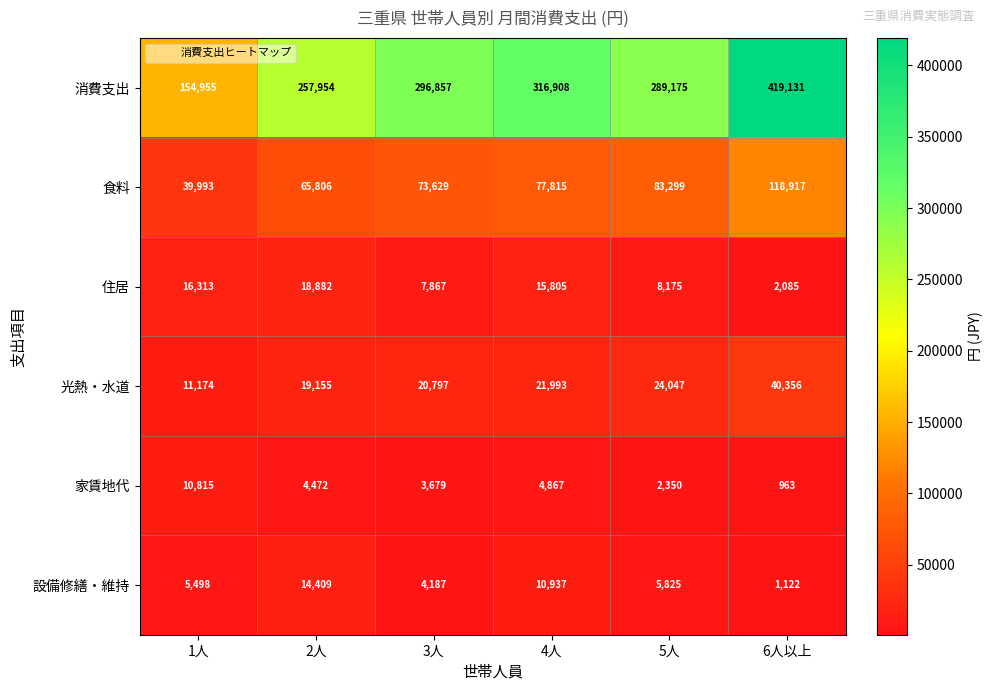

What is the approximate value of 住居 at 4人, to the nearest 100?

15800